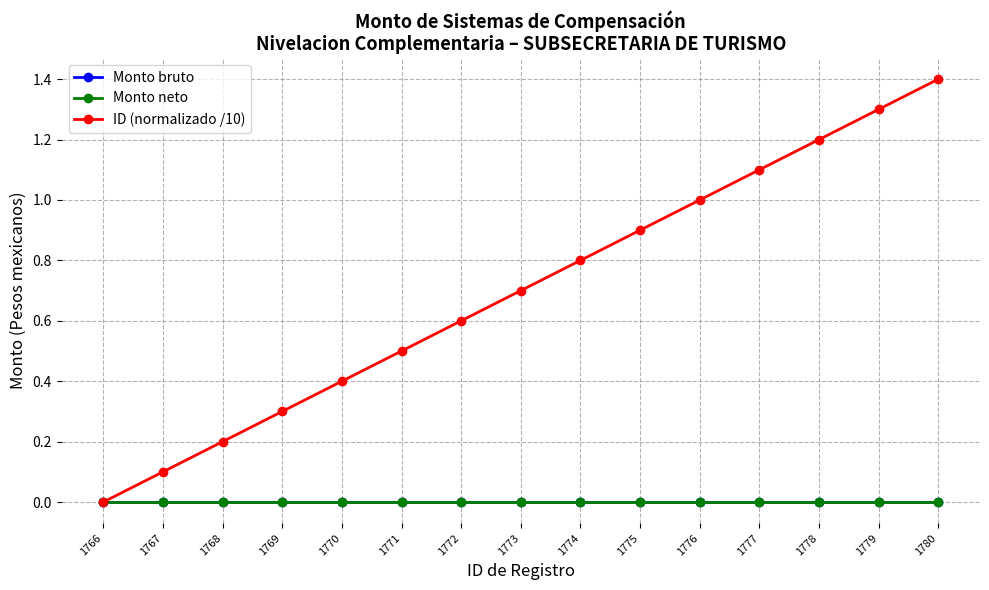

Does the chart have visible grid lines?

Yes